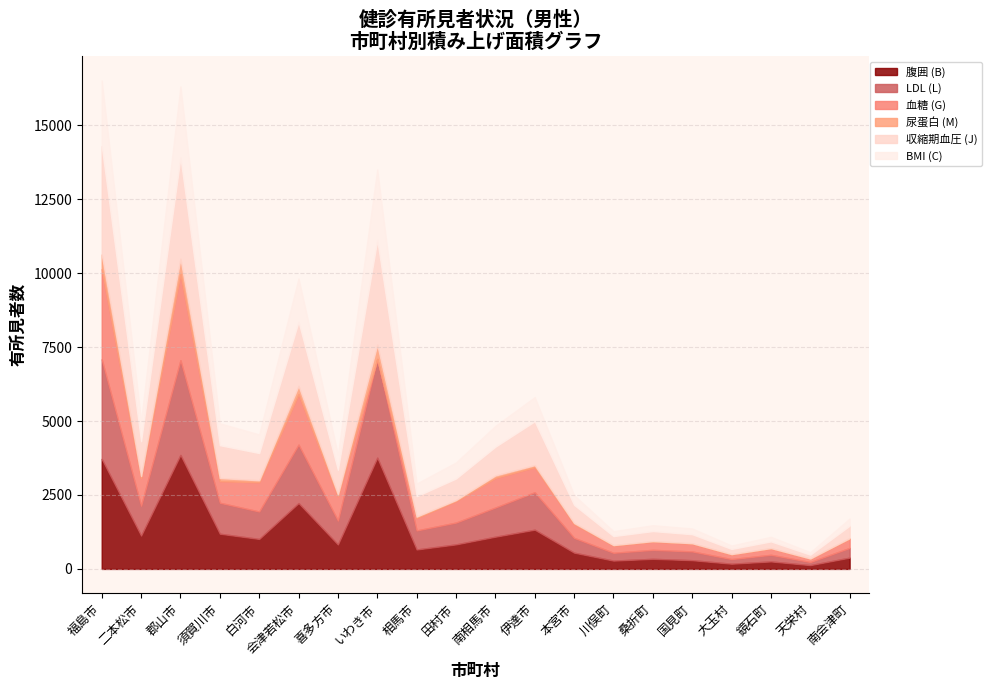

What is the difference between the maximum and minimum values in the 腹囲 (B) series?

3726